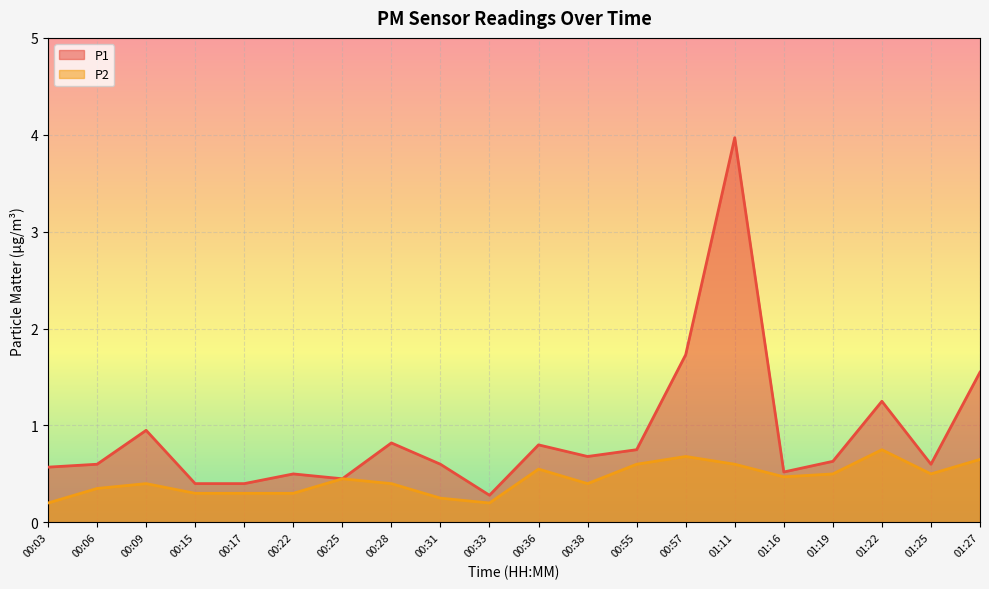

What is the sum of all P1 values?

18.1